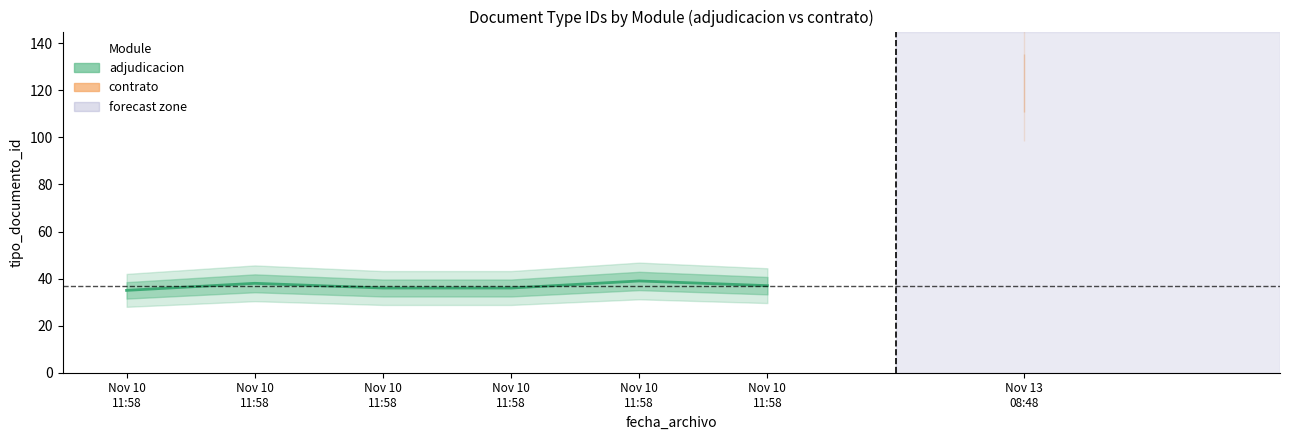

The chart shows a value of 62 at Nov 10
11:58. True or false?

False